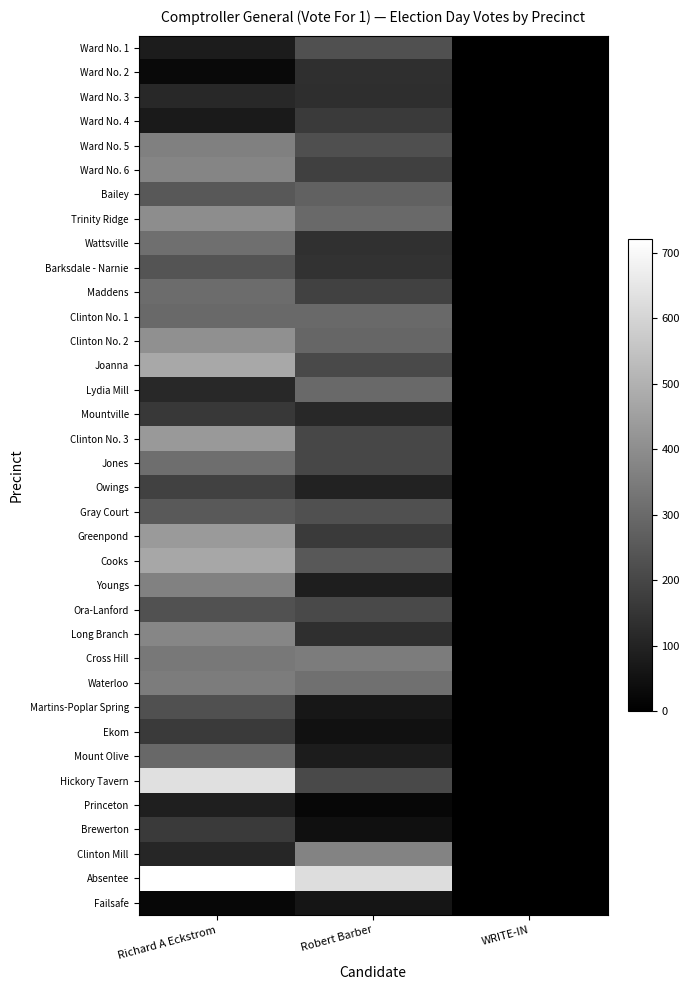

Reading left to right, list all the values displayed in this chart.

Ward No. 1: Richard A Eckstrom=81	Robert Barber=226	WRITE-IN=0
Ward No. 2: Richard A Eckstrom=28	Robert Barber=134	WRITE-IN=0
Ward No. 3: Richard A Eckstrom=116	Robert Barber=132	WRITE-IN=0
Ward No. 4: Richard A Eckstrom=76	Robert Barber=165	WRITE-IN=0
Ward No. 5: Richard A Eckstrom=362	Robert Barber=225	WRITE-IN=0
Ward No. 6: Richard A Eckstrom=375	Robert Barber=183	WRITE-IN=0
Bailey: Richard A Eckstrom=250	Robert Barber=277	WRITE-IN=0
Trinity Ridge: Richard A Eckstrom=399	Robert Barber=299	WRITE-IN=2
Wattsville: Richard A Eckstrom=313	Robert Barber=138	WRITE-IN=0
Barksdale - Narnie: Richard A Eckstrom=237	Robert Barber=143	WRITE-IN=0
Maddens: Richard A Eckstrom=306	Robert Barber=187	WRITE-IN=0
Clinton No. 1: Richard A Eckstrom=299	Robert Barber=298	WRITE-IN=1
Clinton No. 2: Richard A Eckstrom=406	Robert Barber=290	WRITE-IN=0
Joanna: Richard A Eckstrom=474	Robert Barber=207	WRITE-IN=0
Lydia Mill: Richard A Eckstrom=118	Robert Barber=300	WRITE-IN=0
Mountville: Richard A Eckstrom=158	Robert Barber=117	WRITE-IN=0
Clinton No. 3: Richard A Eckstrom=431	Robert Barber=202	WRITE-IN=0
Jones: Richard A Eckstrom=310	Robert Barber=202	WRITE-IN=1
Owings: Richard A Eckstrom=185	Robert Barber=97	WRITE-IN=0
Gray Court: Richard A Eckstrom=253	Robert Barber=226	WRITE-IN=0
Greenpond: Richard A Eckstrom=436	Robert Barber=164	WRITE-IN=0
Cooks: Richard A Eckstrom=471	Robert Barber=249	WRITE-IN=0
Youngs: Richard A Eckstrom=366	Robert Barber=85	WRITE-IN=0
Ora-Lanford: Richard A Eckstrom=231	Robert Barber=211	WRITE-IN=0
Long Branch: Richard A Eckstrom=380	Robert Barber=135	WRITE-IN=0
Cross Hill: Richard A Eckstrom=340	Robert Barber=350	WRITE-IN=0
Waterloo: Richard A Eckstrom=350	Robert Barber=317	WRITE-IN=0
Martins-Poplar Spring: Richard A Eckstrom=227	Robert Barber=67	WRITE-IN=1
Ekom: Richard A Eckstrom=166	Robert Barber=50	WRITE-IN=0
Mount Olive: Richard A Eckstrom=294	Robert Barber=81	WRITE-IN=0
Hickory Tavern: Richard A Eckstrom=633	Robert Barber=208	WRITE-IN=0
Princeton: Richard A Eckstrom=89	Robert Barber=22	WRITE-IN=0
Brewerton: Richard A Eckstrom=164	Robert Barber=46	WRITE-IN=0
Clinton Mill: Richard A Eckstrom=108	Robert Barber=370	WRITE-IN=0
Absentee: Richard A Eckstrom=721	Robert Barber=623	WRITE-IN=0
Failsafe: Richard A Eckstrom=22	Robert Barber=60	WRITE-IN=1